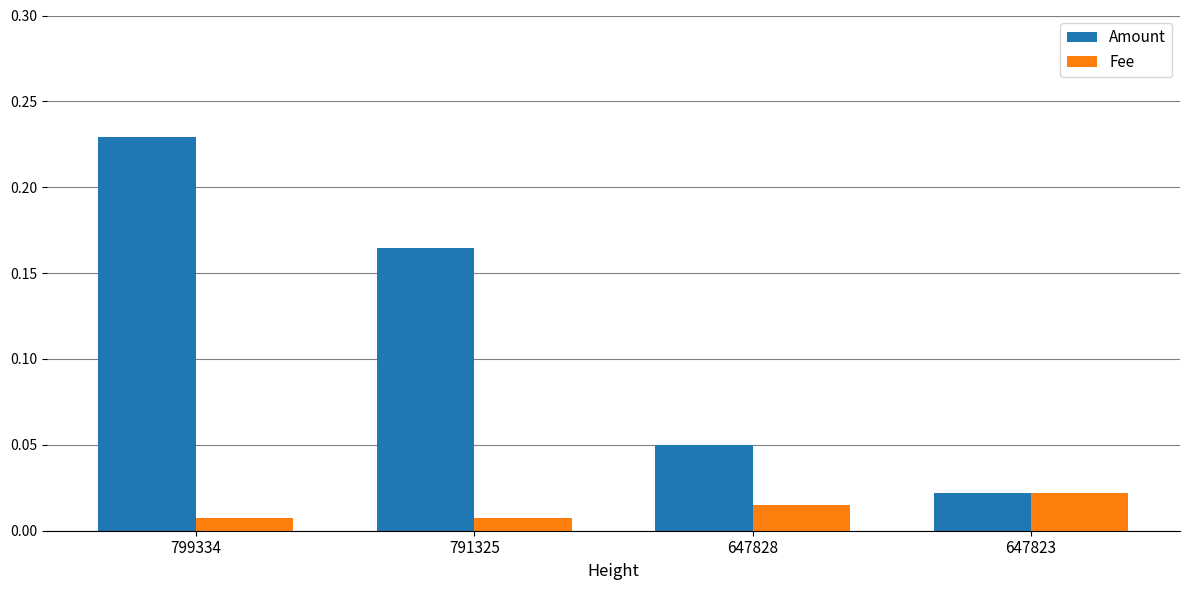

Which series has the widest spread of values?

Amount